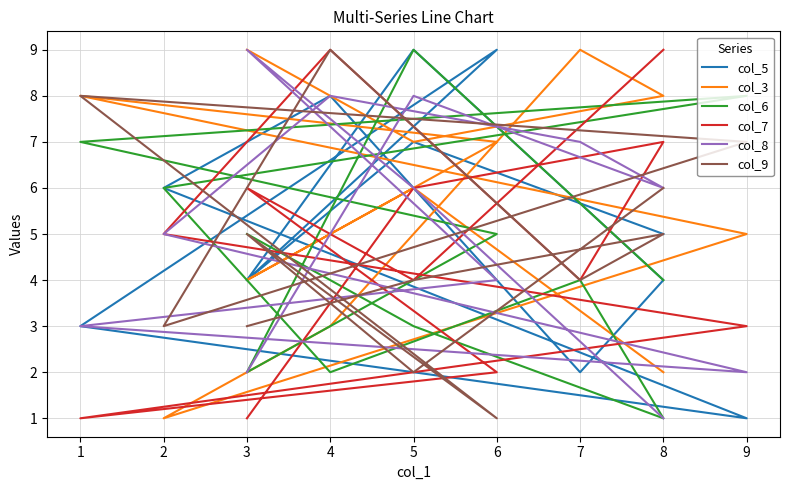

In col_8, how many points are lower than both neighbors (excluding endpoints)?

2